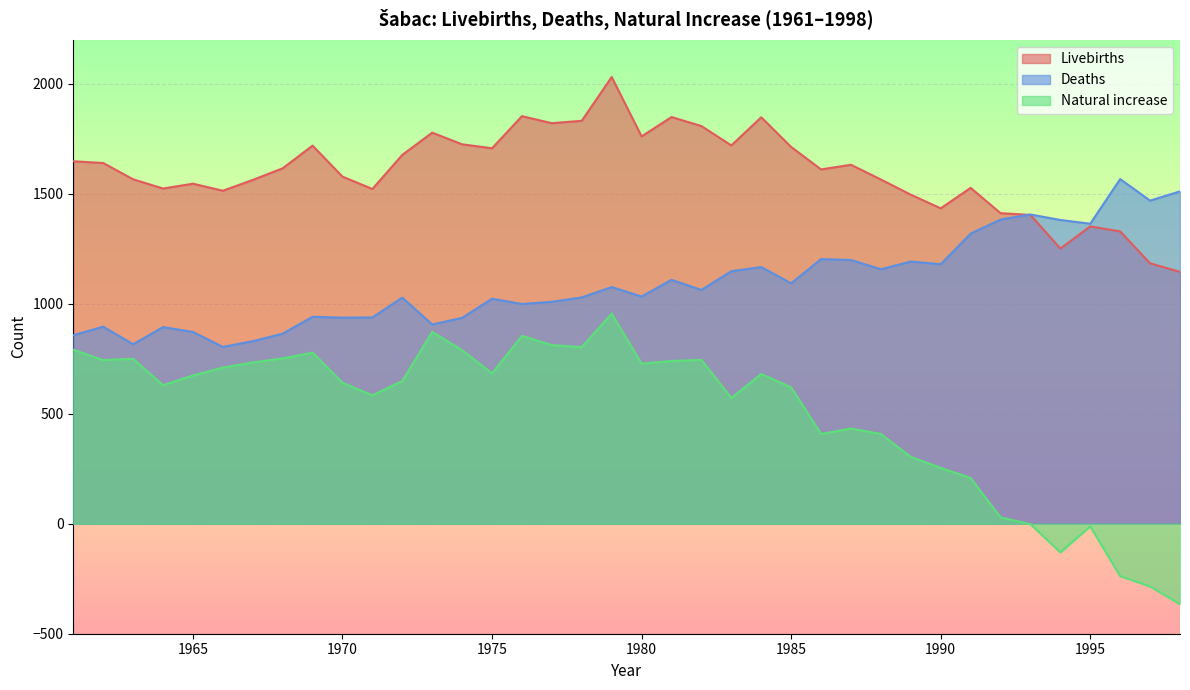

What is the value of the Natural increase point at the 37th from the left?

-285